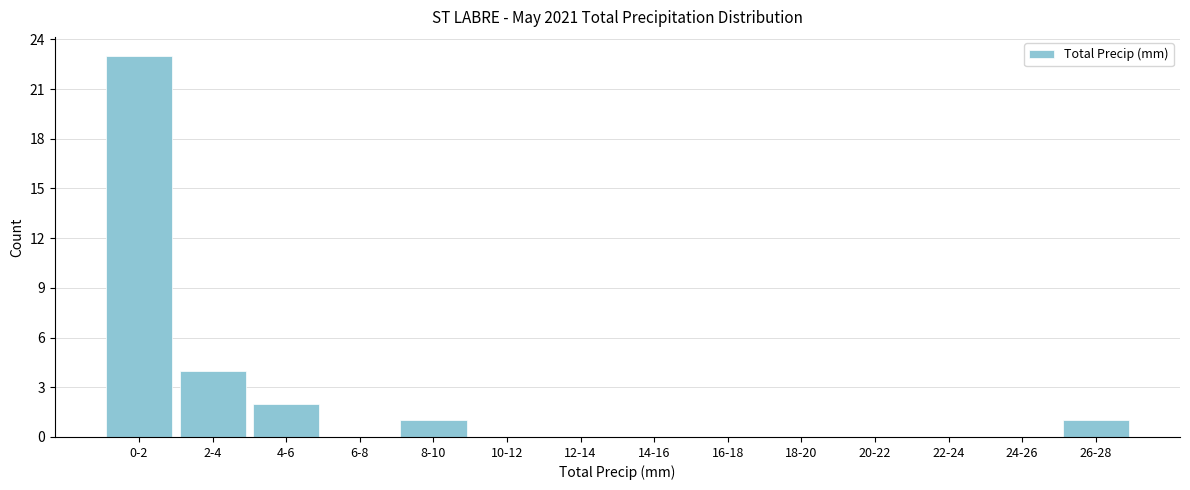

Reading left to right, extract all data points from this chart.

0-2=23	2-4=4	4-6=2	6-8=0	8-10=1	10-12=0	12-14=0	14-16=0	16-18=0	18-20=0	20-22=0	22-24=0	24-26=0	26-28=1